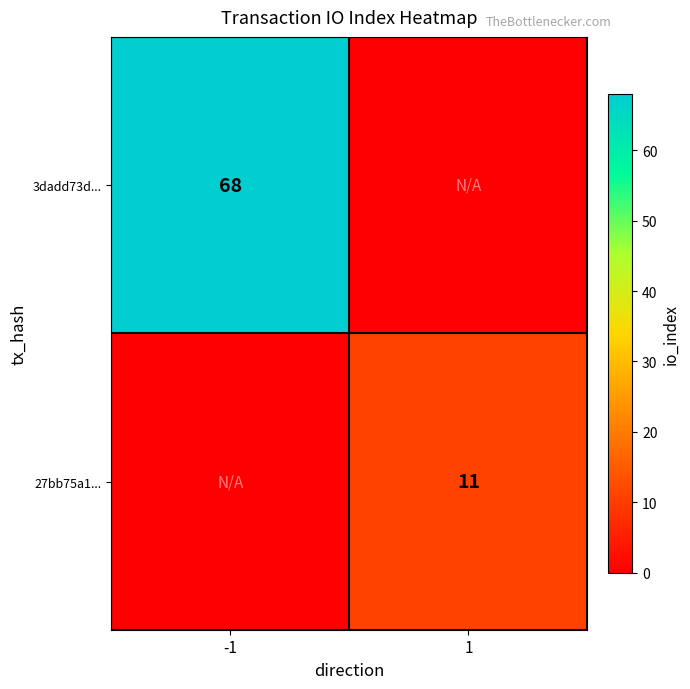

Is it true that 27bb75a1... equals 11 at 1?

True